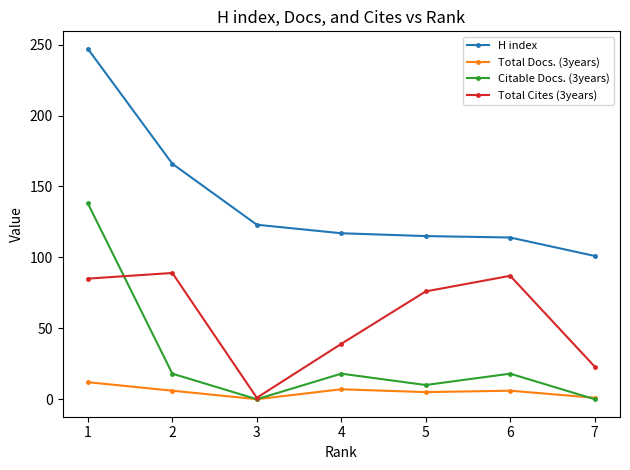

True or false: Citable Docs. (3years) and H index cross at least once.

False